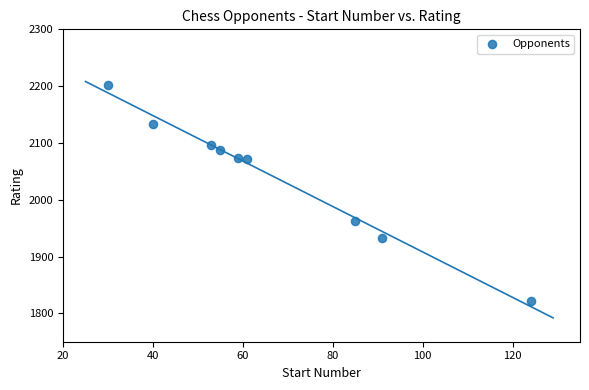

What is the range of Y values (max minus min)?

380